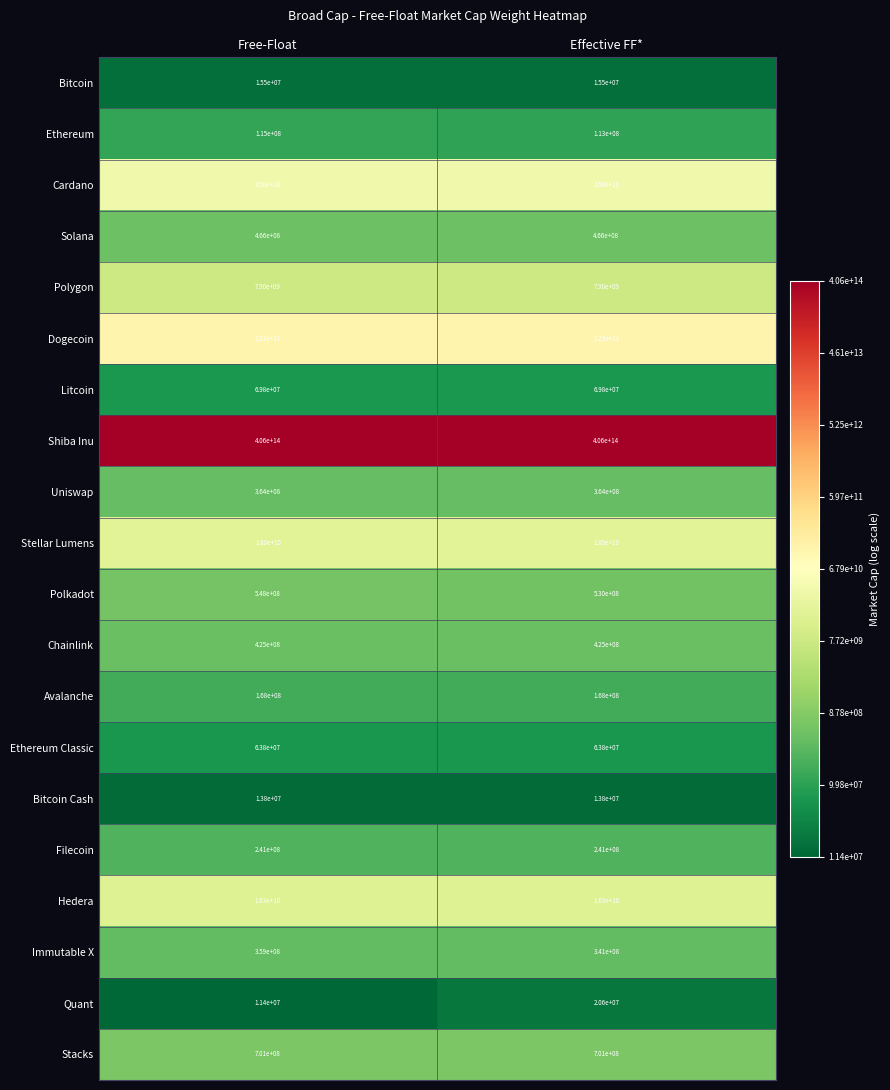

List the series in order of their peak value, lowest first.

Bitcoin Cash, Bitcoin, Quant, Ethereum Classic, Litcoin, Ethereum, Avalanche, Filecoin, Immutable X, Uniswap, Chainlink, Solana, Polkadot, Stacks, Polygon, Hedera, Stellar Lumens, Cardano, Dogecoin, Shiba Inu